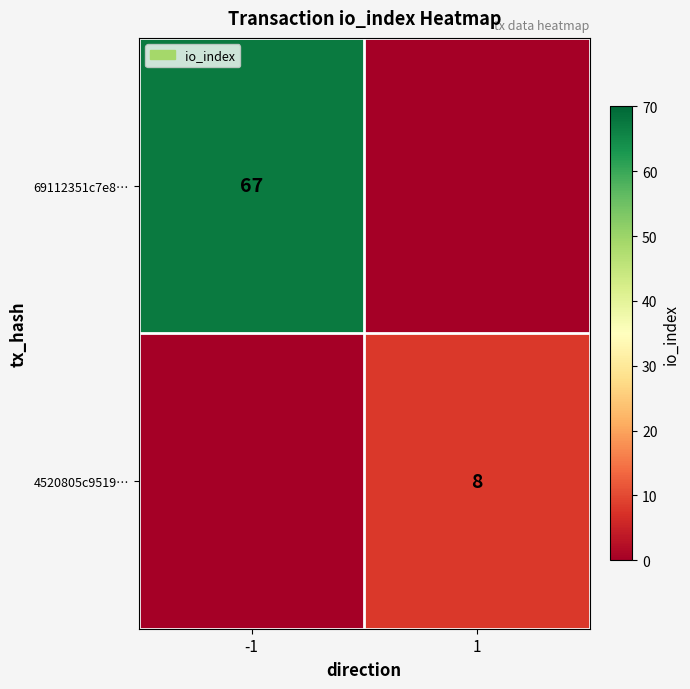

True or false: 4520805c9519… has a value of 8 at 1.

True